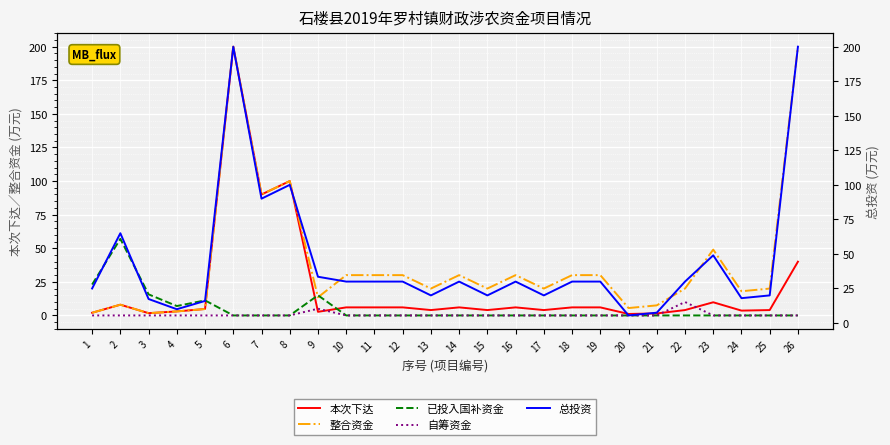

Rank the series at 6 from lowest to highest value.

已投入国补资金, 自筹资金, 本次下达, 整合资金, 总投资